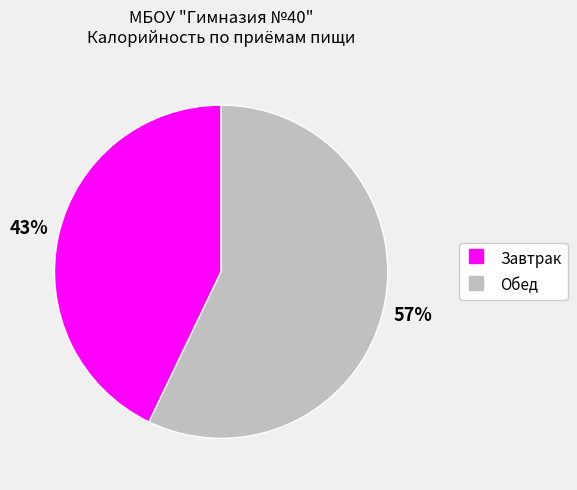

Which category has the biggest portion of the pie?

Обед